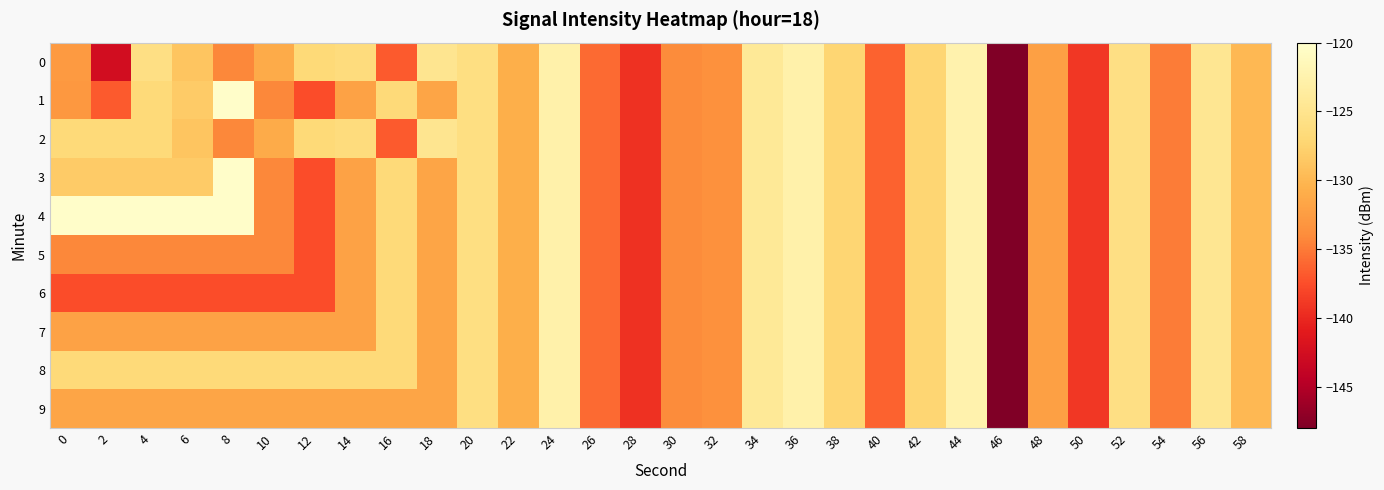

How many data points does each series have?

30